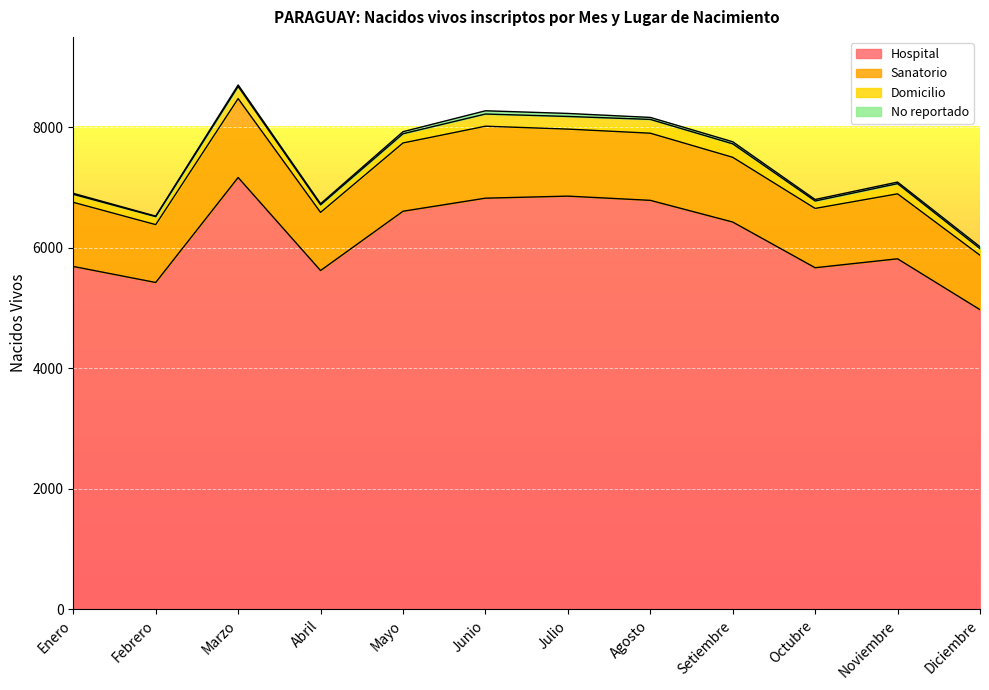

At which category is the sum across all series the highest?

Marzo